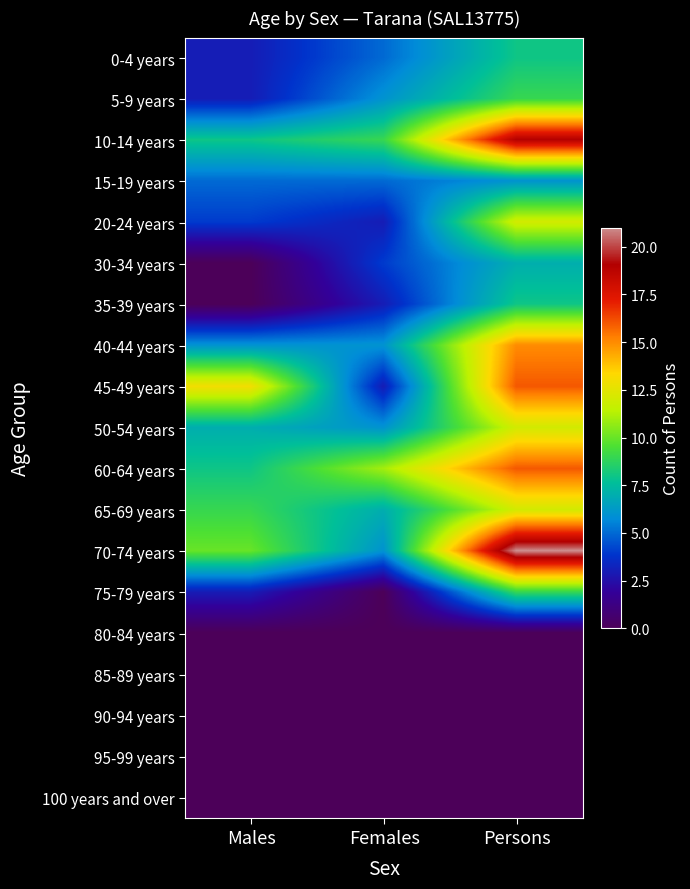

Reading left to right, transcribe all the data shown in this chart.

0-4 years: Males=3	Females=5	Persons=8
5-9 years: Males=3	Females=6	Persons=9
10-14 years: Males=8	Females=9	Persons=19
15-19 years: Males=5	Females=5	Persons=6
20-24 years: Males=4	Females=3	Persons=12
30-34 years: Males=0	Females=4	Persons=7
35-39 years: Males=0	Females=3	Persons=8
40-44 years: Males=6	Females=6	Persons=15
45-49 years: Males=13	Females=3	Persons=16
50-54 years: Males=7	Females=6	Persons=12
60-64 years: Males=8	Females=11	Persons=16
65-69 years: Males=9	Females=7	Persons=12
70-74 years: Males=10	Females=6	Persons=21
75-79 years: Males=3	Females=0	Persons=9
80-84 years: Males=0	Females=0	Persons=0
85-89 years: Males=0	Females=0	Persons=0
90-94 years: Males=0	Females=0	Persons=0
95-99 years: Males=0	Females=0	Persons=0
100 years and over: Males=0	Females=0	Persons=0